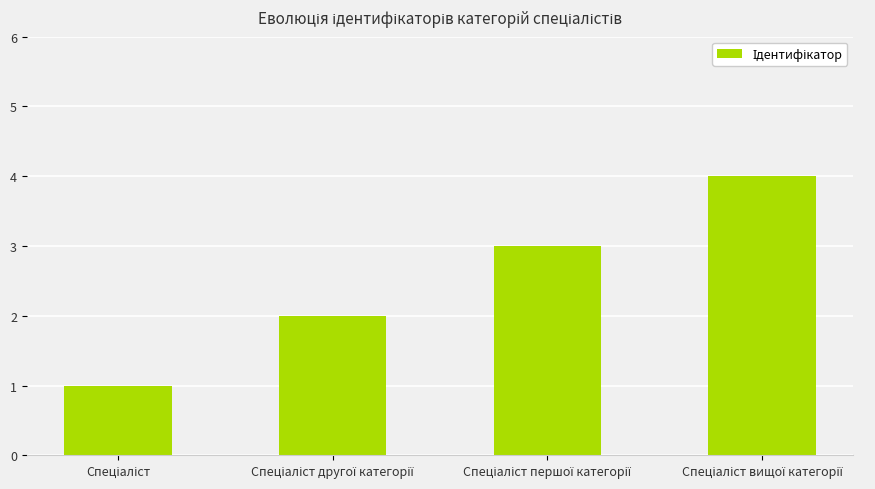

How many categories are shown in the chart?

4